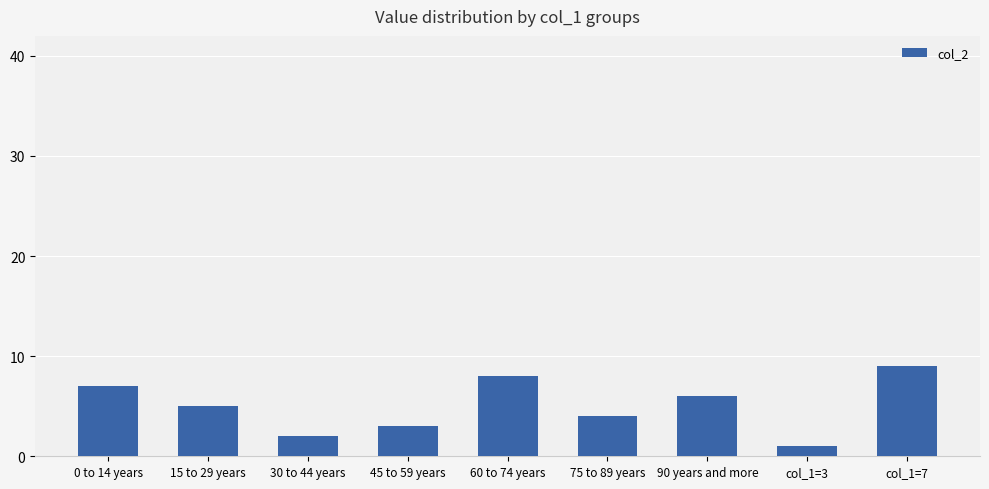

What is the greatest value displayed?

9